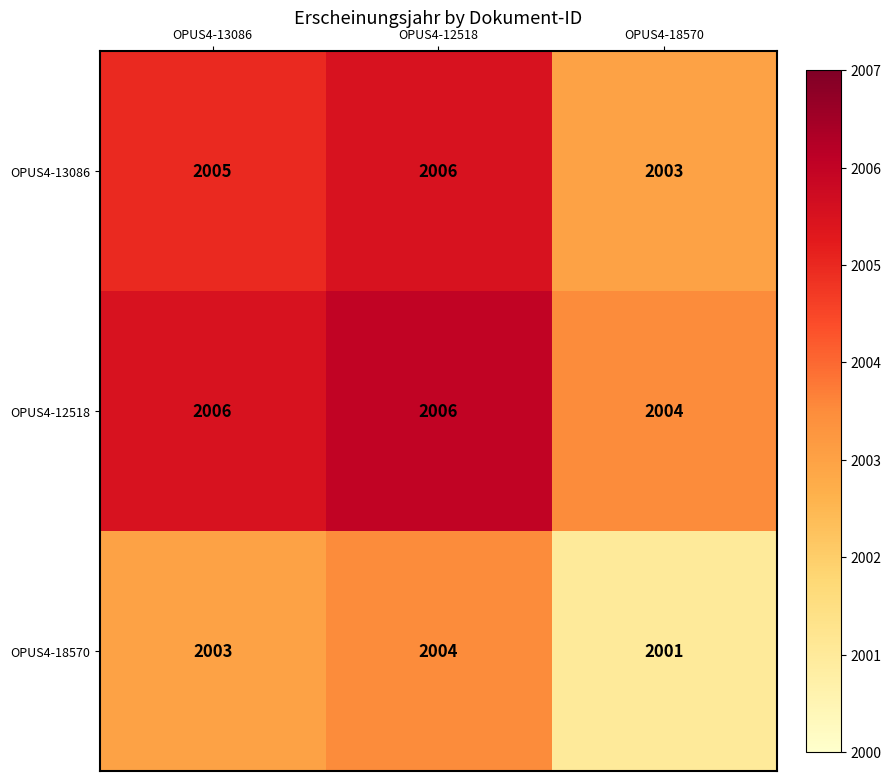

At which category is the sum across all series the highest?

OPUS4-12518